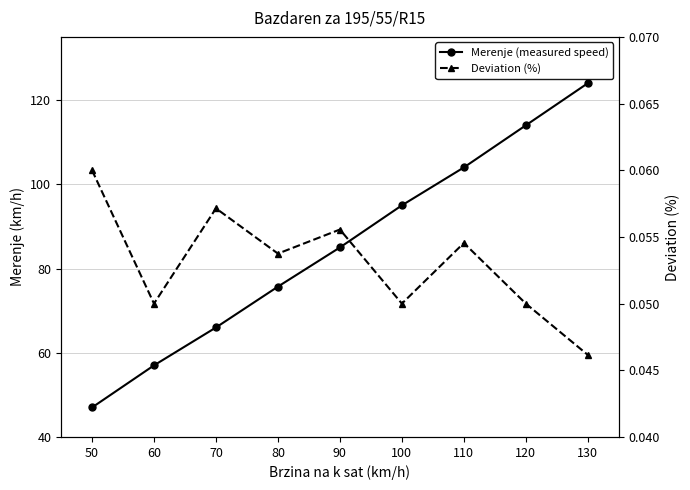

What is the value of the Merenje (measured speed) point at the 3rd from the left?

66.0